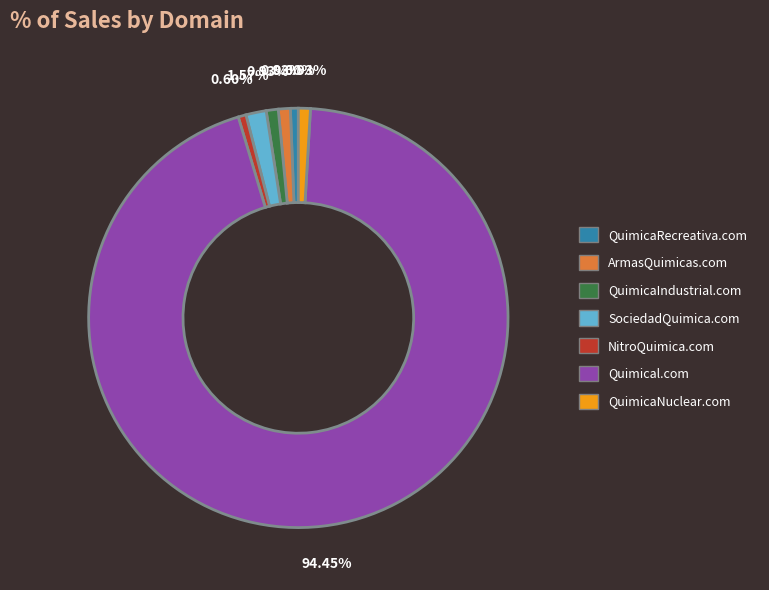

Is there any slice that represents more than half of the pie?

Yes